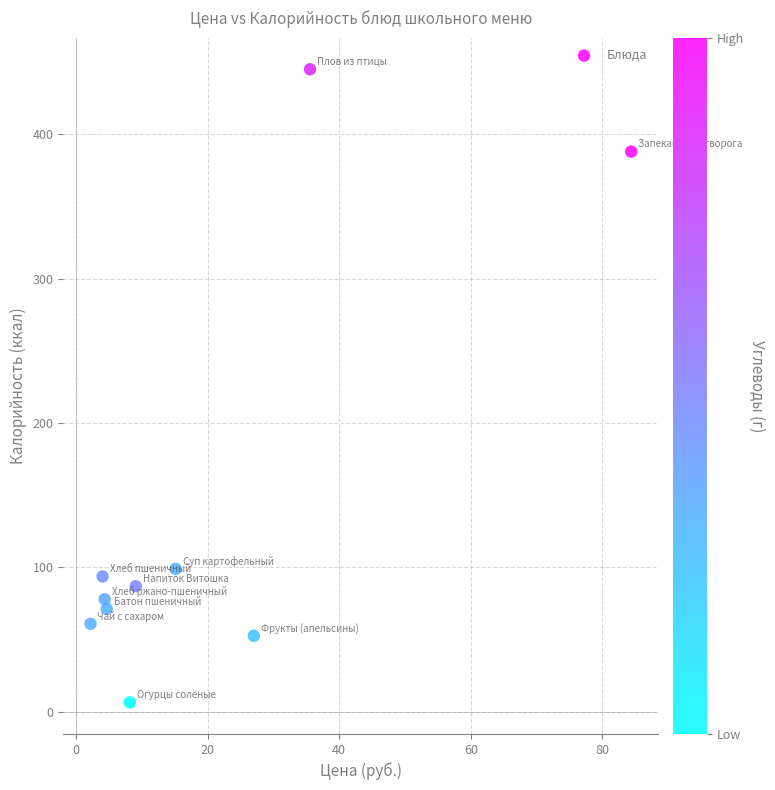

What is the average X value?

19.5